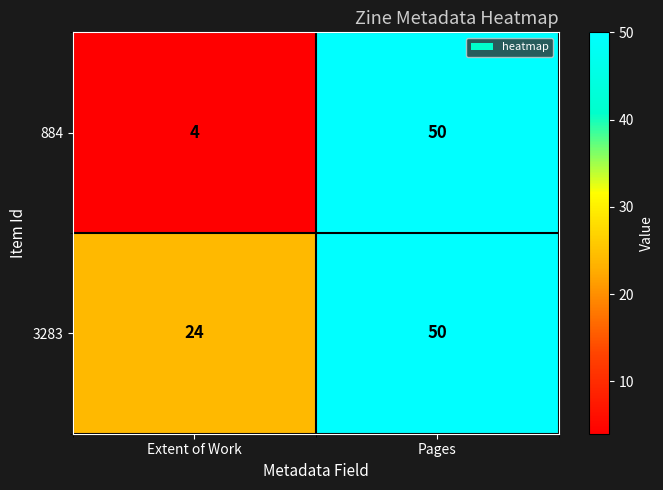

What is the sum of the 3283 values at Extent of Work and Pages?

74